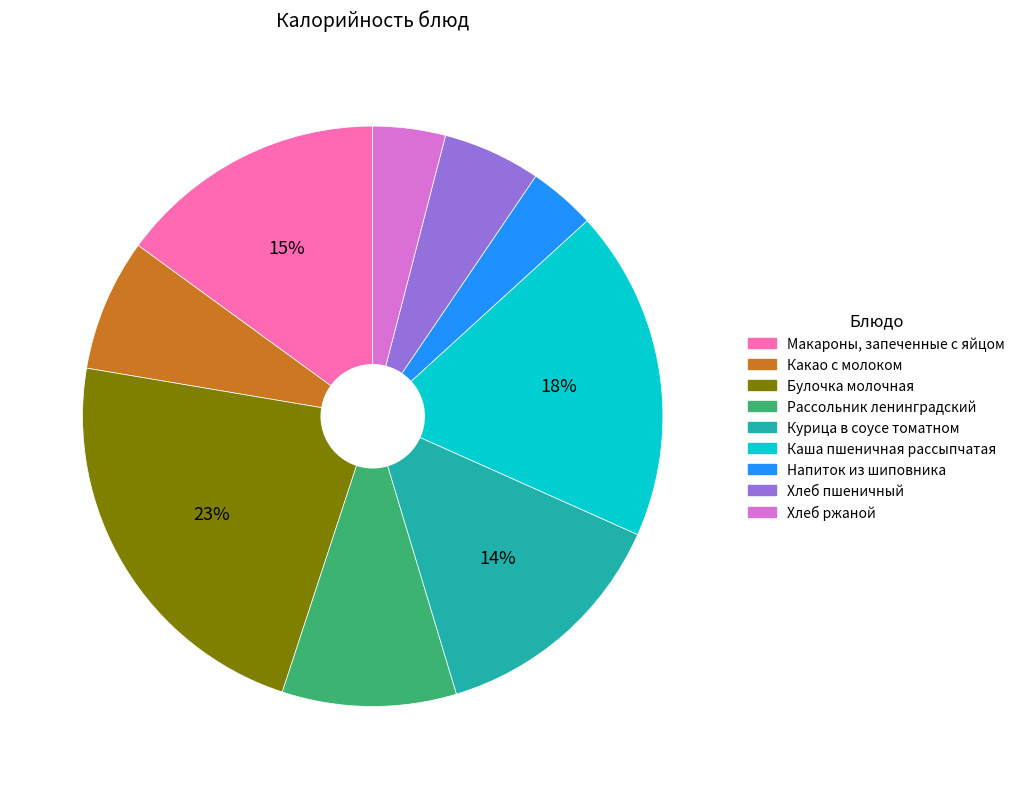

Which category has the biggest portion of the pie?

Булочка молочная